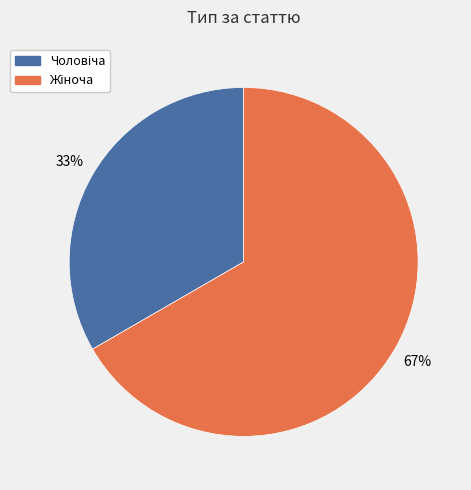

Does any single category account for the majority?

Yes